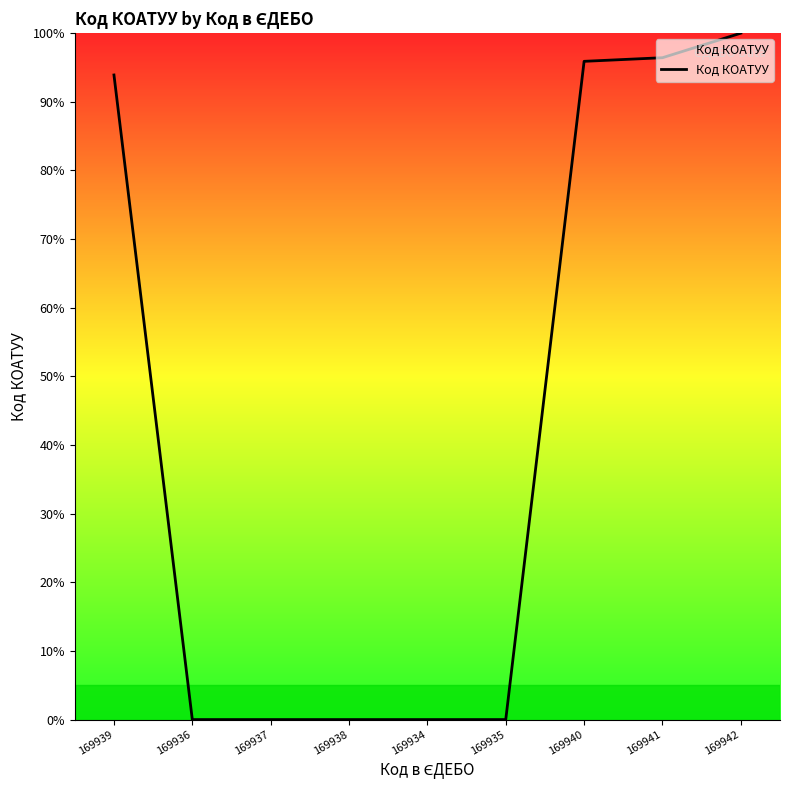

True or false: the data shows 0.0 at 169935.

True